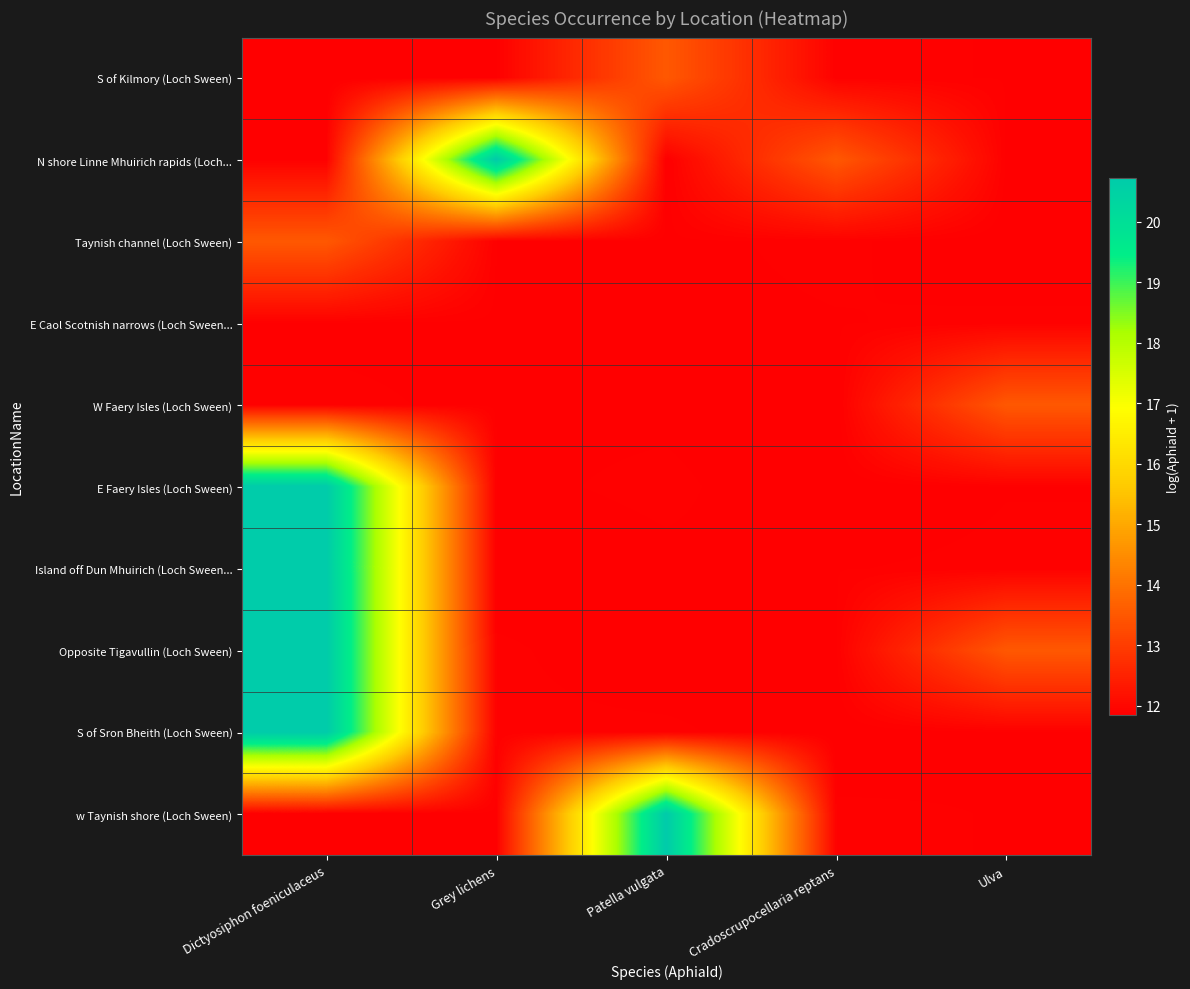

At which category is the sum across all series the highest?

Dictyosiphon foeniculaceus